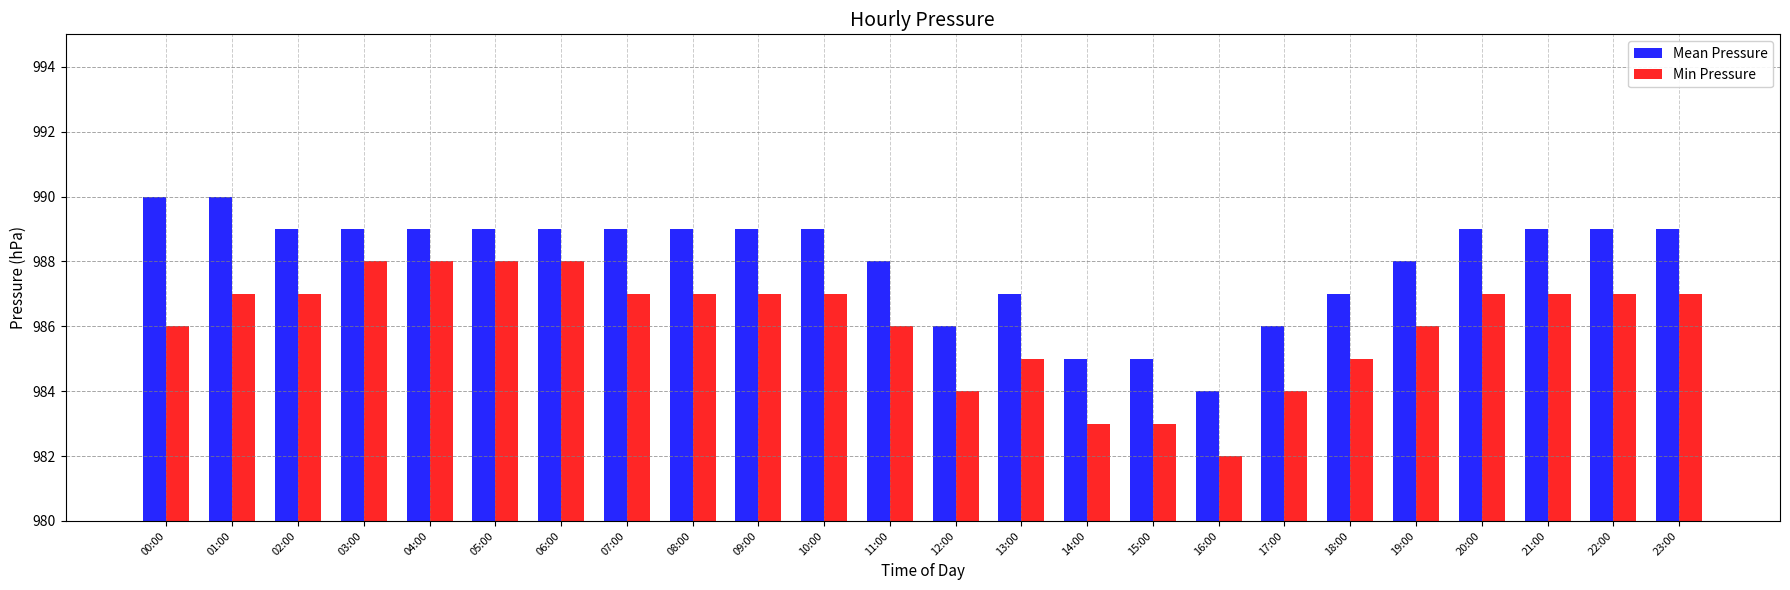

Reading left to right, extract all data points from this chart.

Mean Pressure: 00:00=990	01:00=990	02:00=989	03:00=989	04:00=989	05:00=989	06:00=989	07:00=989	08:00=989	09:00=989	10:00=989	11:00=988	12:00=986	13:00=987	14:00=985	15:00=985	16:00=984	17:00=986	18:00=987	19:00=988	20:00=989	21:00=989	22:00=989	23:00=989
Min Pressure: 00:00=986	01:00=987	02:00=987	03:00=988	04:00=988	05:00=988	06:00=988	07:00=987	08:00=987	09:00=987	10:00=987	11:00=986	12:00=984	13:00=985	14:00=983	15:00=983	16:00=982	17:00=984	18:00=985	19:00=986	20:00=987	21:00=987	22:00=987	23:00=987